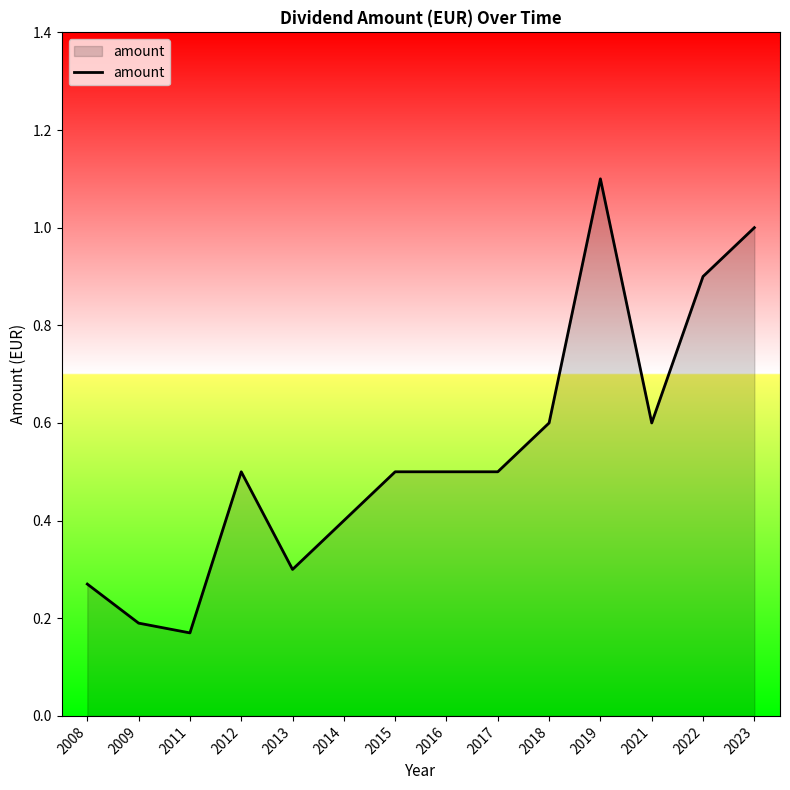

True or false: the data shows 0.4 at 2014.

True